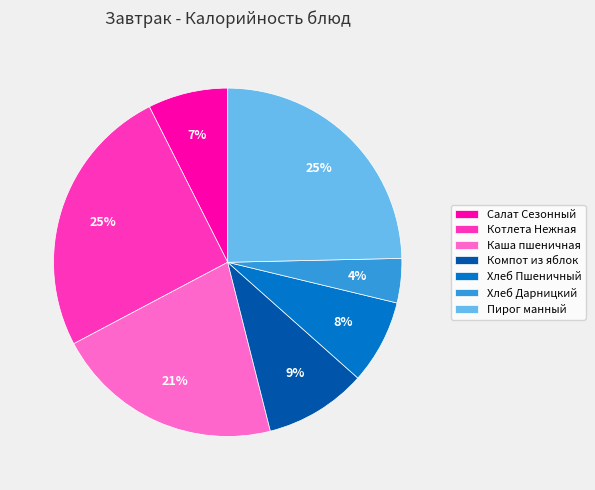

To the nearest percent, what portion does Каша пшеничная represent?

21%